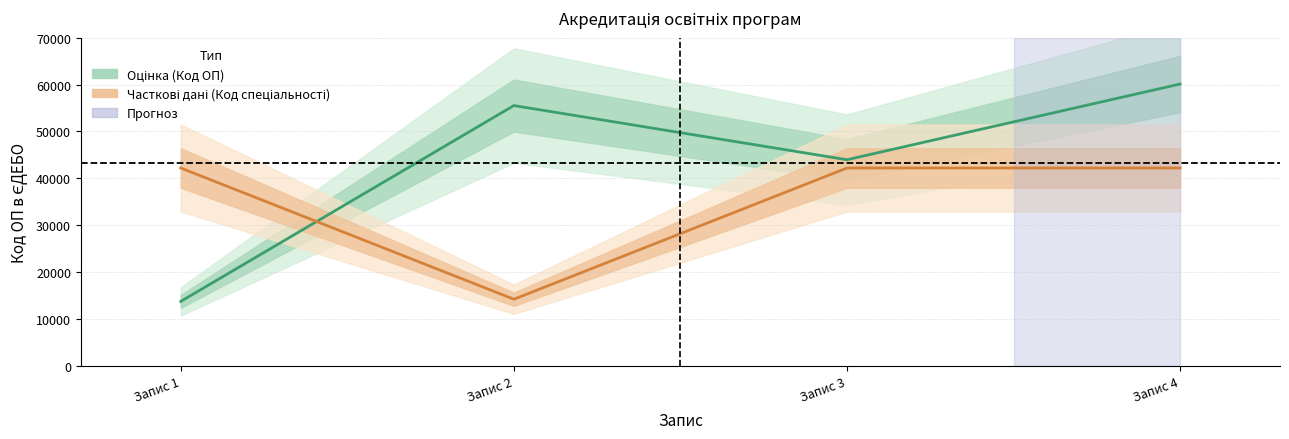

Is it true that Код ОП (Оцінка) equals 25070 at Запис 3?

False